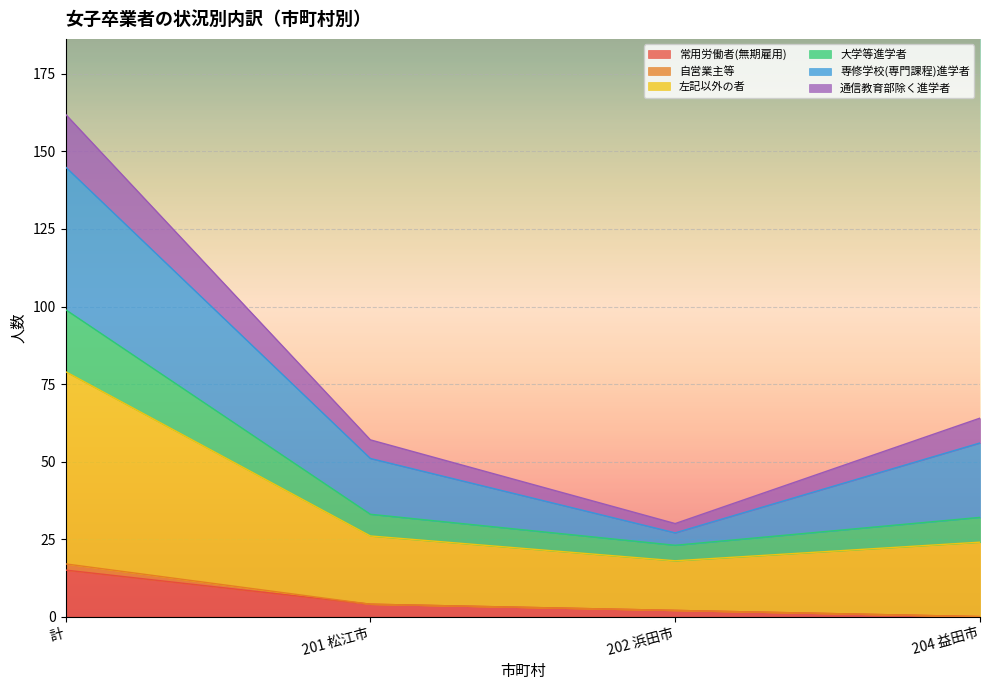

Rank the categories by 通信教育部除く進学者 value from lowest to highest.

202 浜田市, 201 松江市, 204 益田市, 計